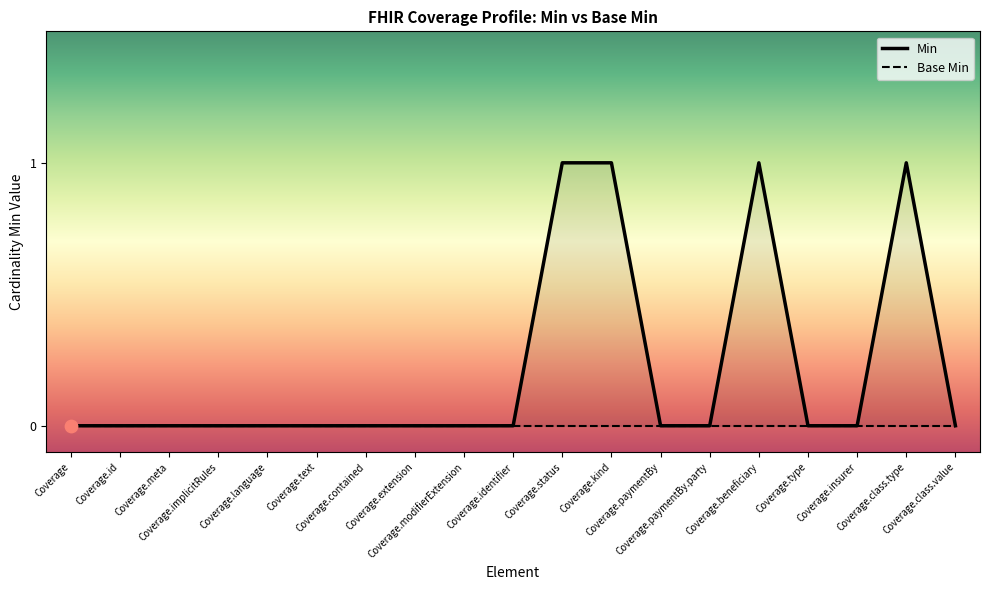

Which has a higher value, Coverage.beneficiary or Coverage.meta?

Coverage.beneficiary